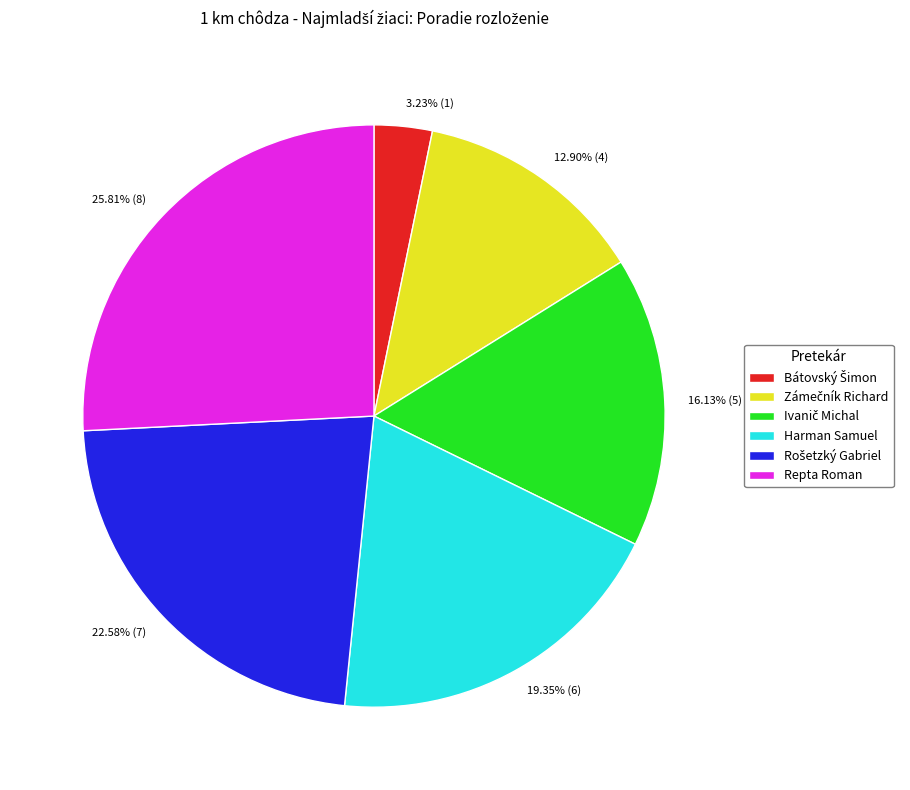

Which slice is the largest?

Repta Roman